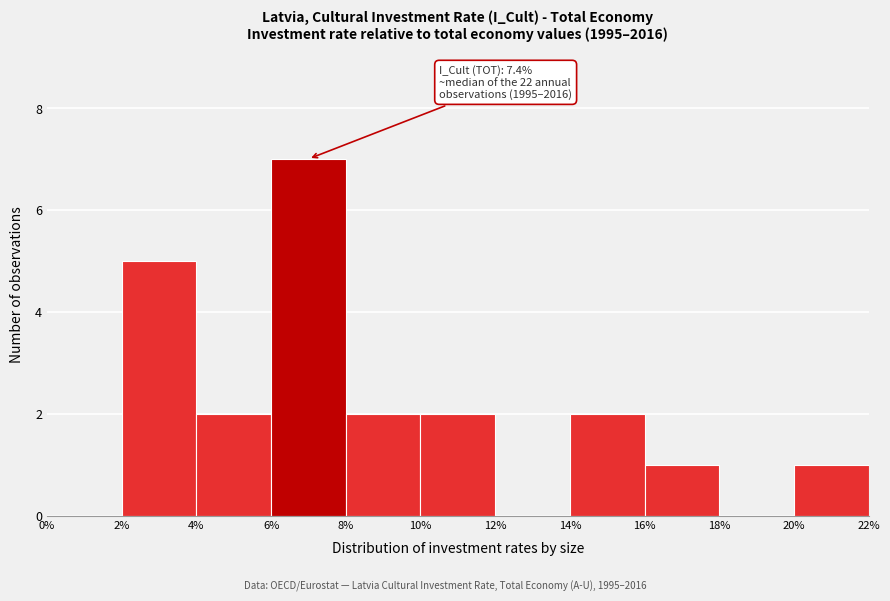

Over which range of the x-axis is the bar tallest?

6% to 8%